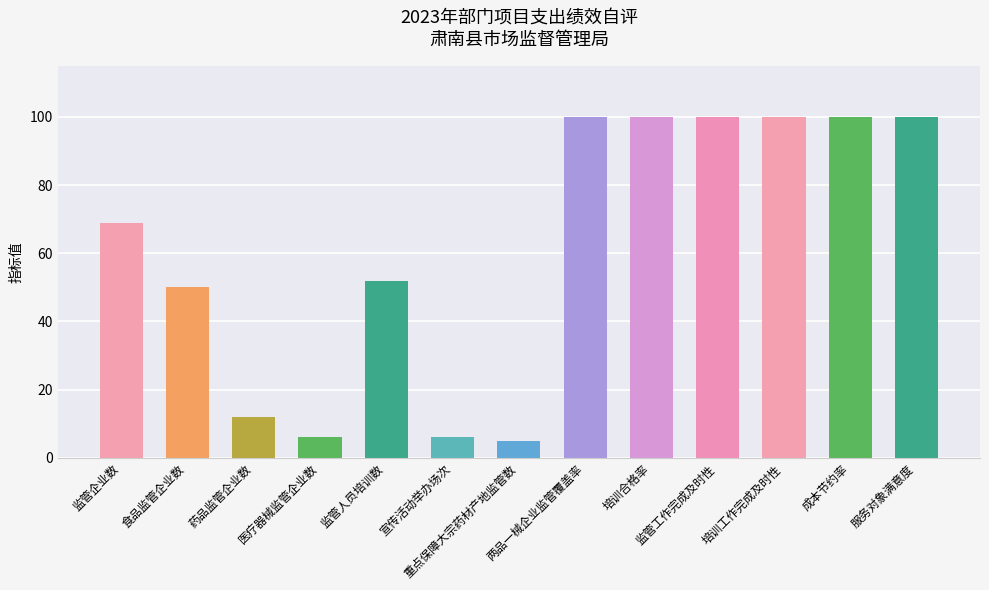

Are the bars horizontal?

No